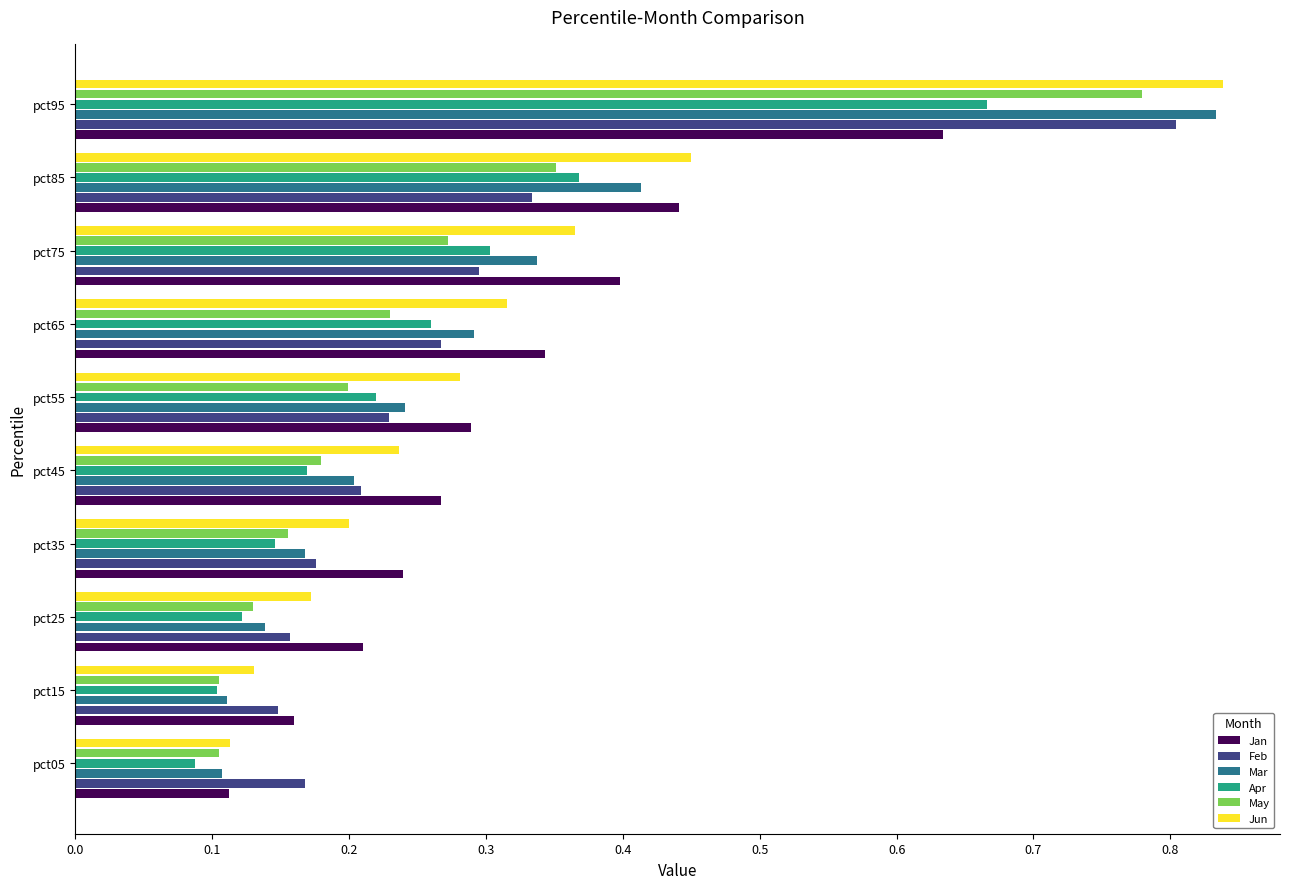

At how many categories does at least one series exceed 0?

10